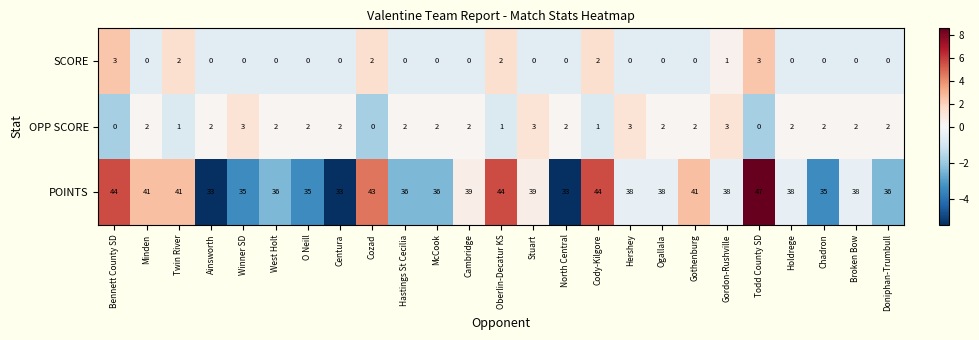

Where does the POINTS series first go above 38?

Bennett County SD